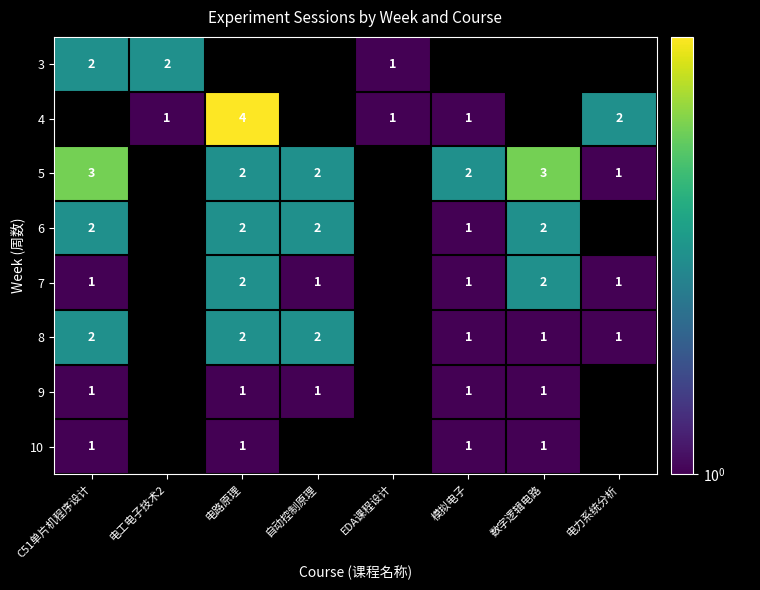

True or false: 5 has a value of 1 at 电力系统分析.

True